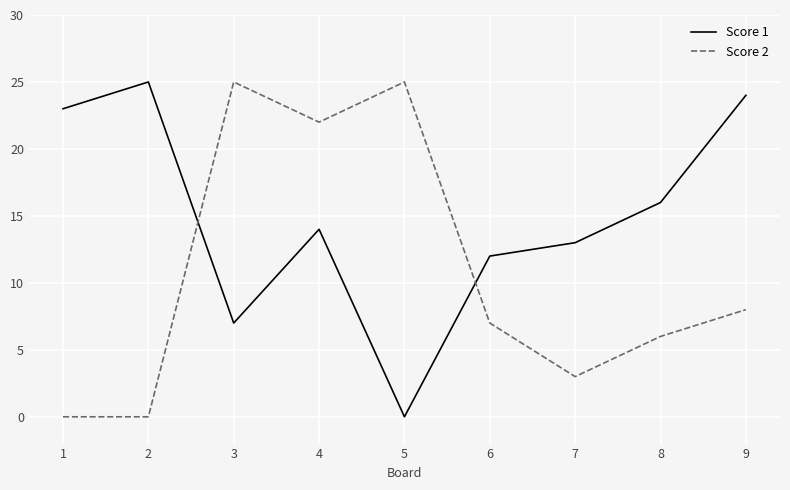

Reading right to left, transcribe all the data shown in this chart.

Score 1: 9=24	8=16	7=13	6=12	5=0	4=14	3=7	2=25	1=23
Score 2: 9=8	8=6	7=3	6=7	5=25	4=22	3=25	2=0	1=0